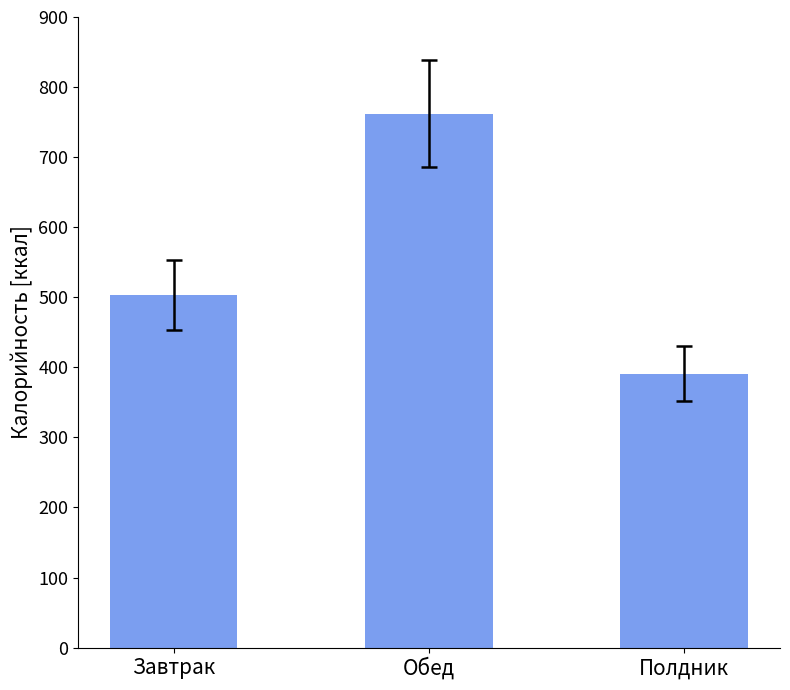

The value at Полдник is 624.5. True or false?

False